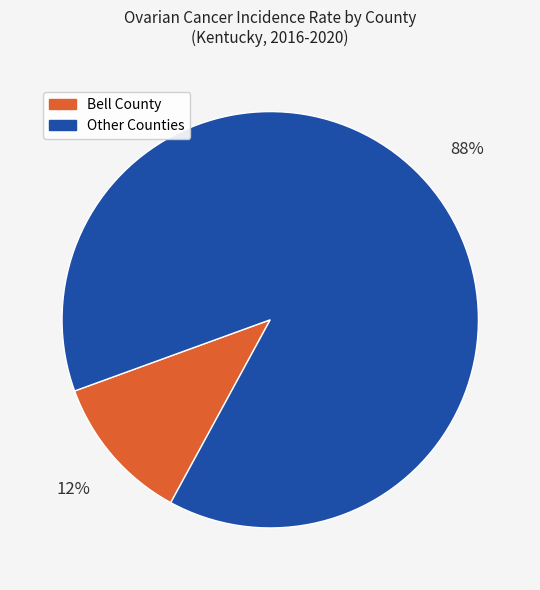

How many segments does this pie chart have?

2